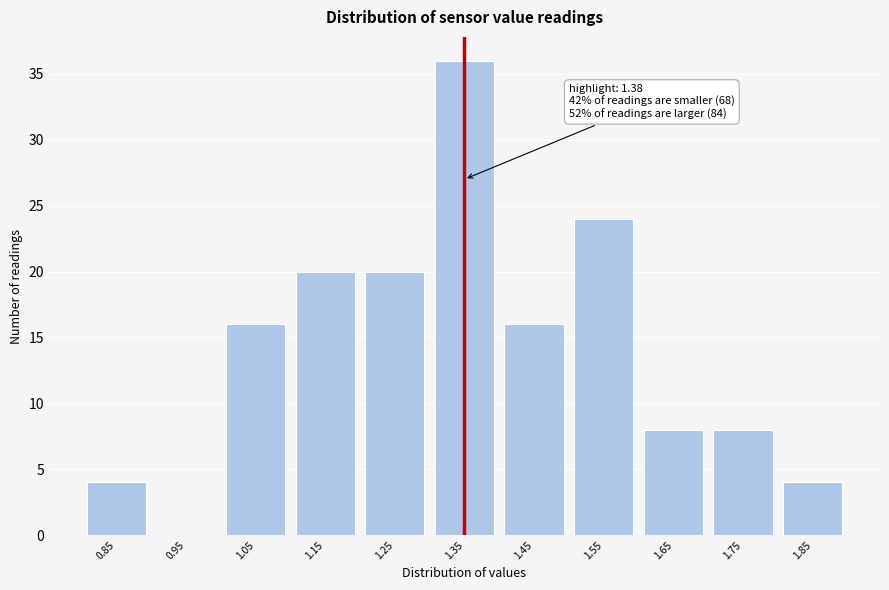

Reading left to right, list all the values displayed in this chart.

0.85=4	0.95=0	1.05=16	1.15=20	1.25=20	1.35=36	1.45=16	1.55=24	1.65=8	1.75=8	1.85=4